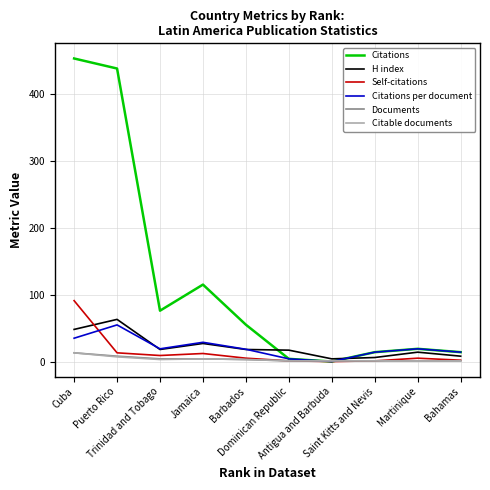

What are all the series names shown in the legend?

Citations, H index, Self-citations, Citations per document, Documents, Citable documents